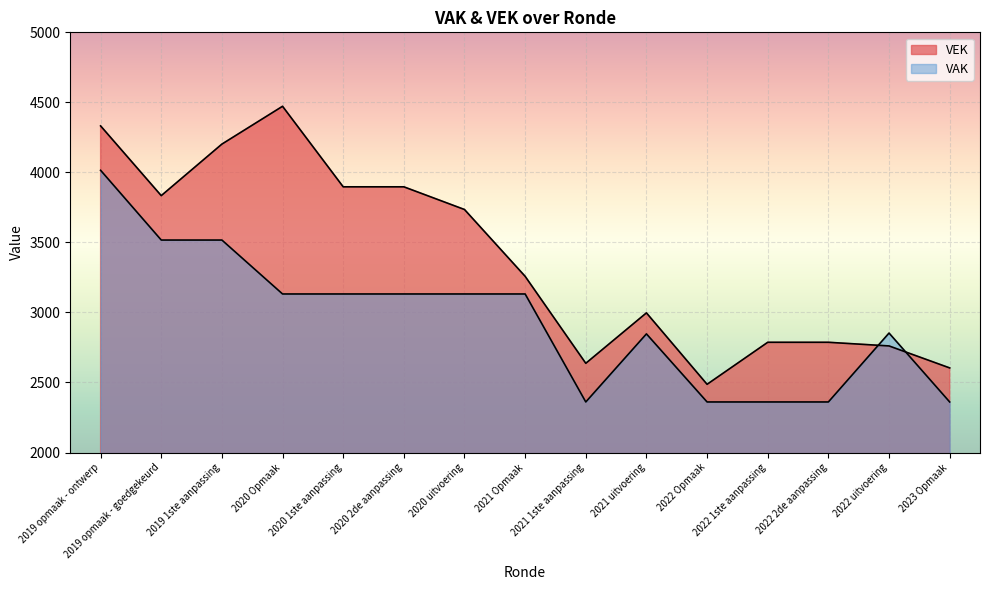

At which label does VAK first exceed 3132?

2019 opmaak - ontwerp